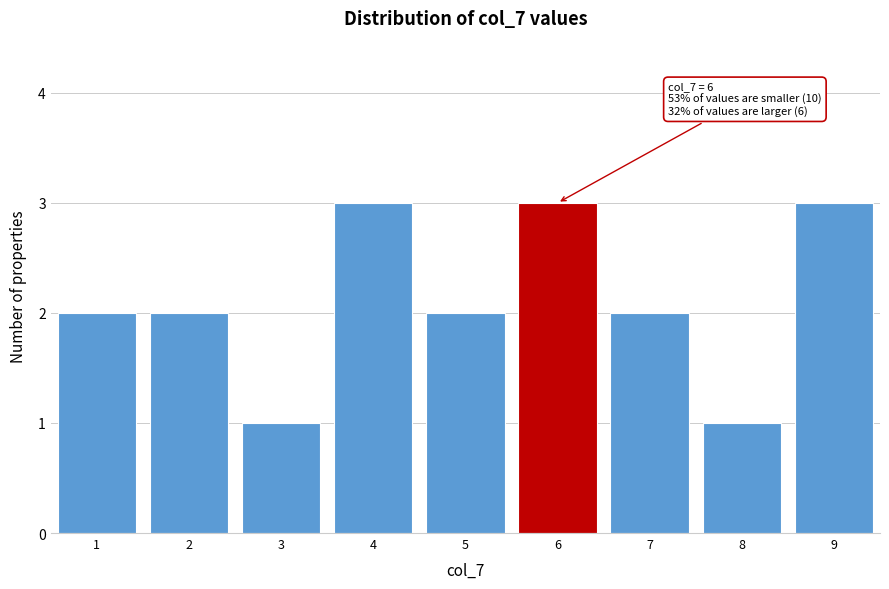

Reading left to right, transcribe all the data shown in this chart.

1=2	2=2	3=1	4=3	5=2	6=3	7=2	8=1	9=3